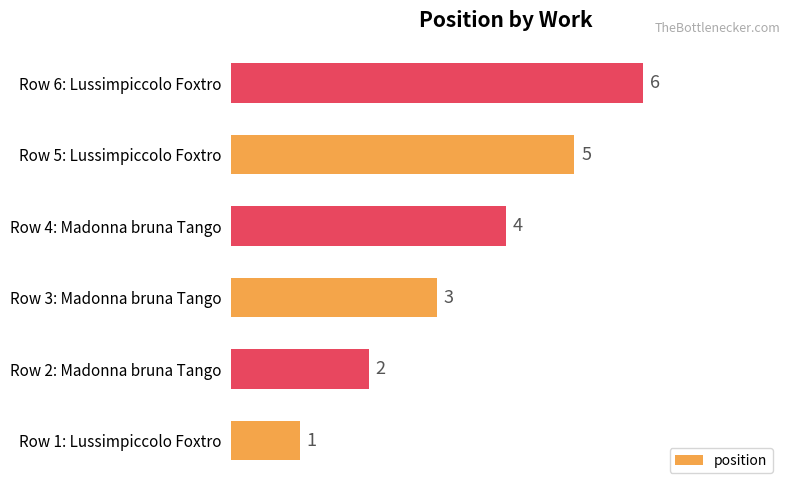

True or false: the data shows 3 at Row 3: Madonna bruna Tango.

True